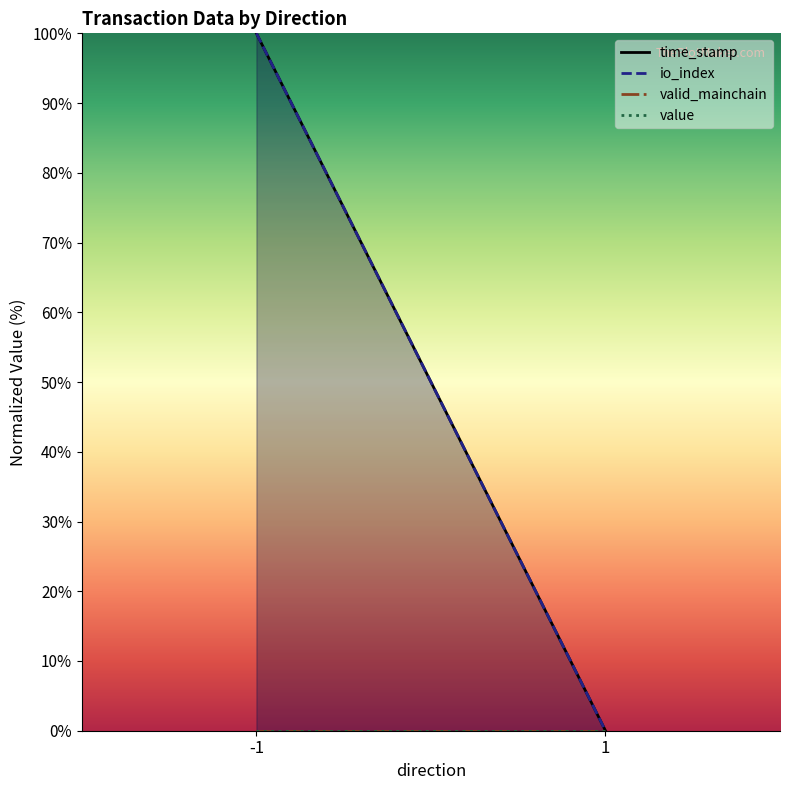

Where is io_index nearest to the value 50?

-1